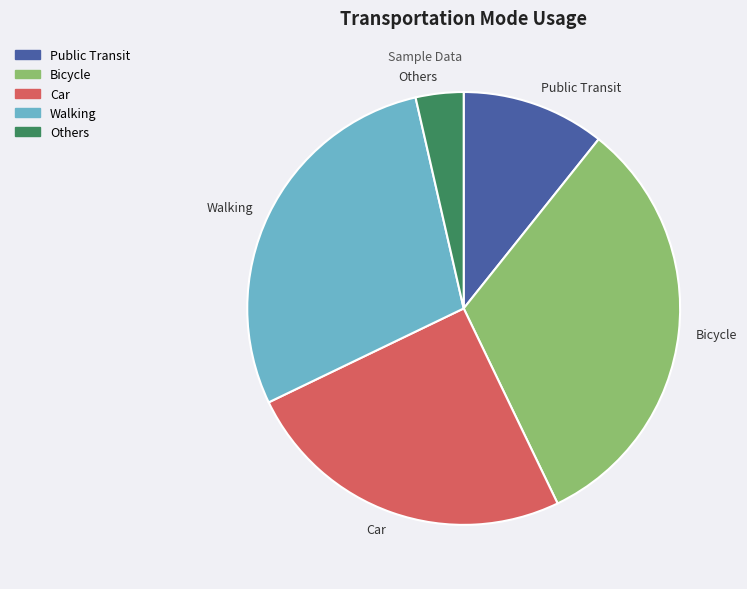

Do Others and Walking together represent more than half of the pie?

No